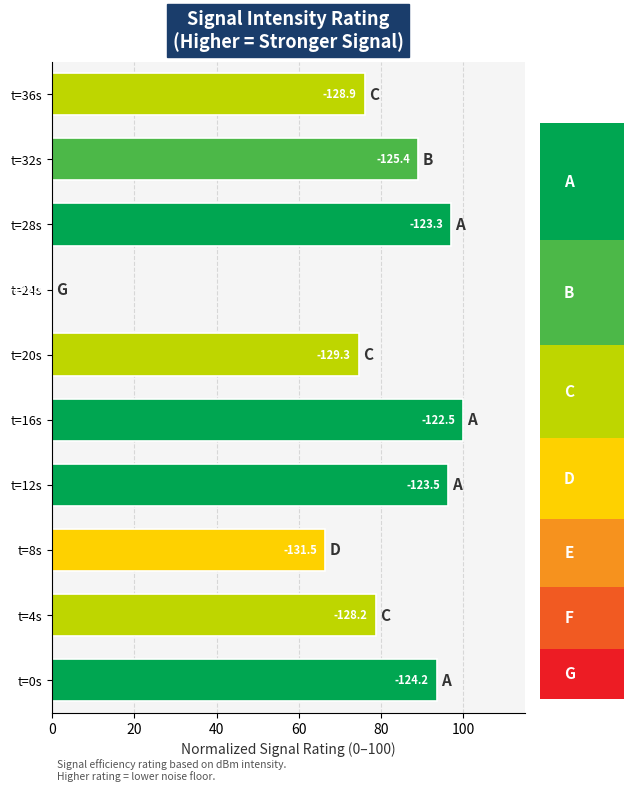

What is the sum of all values?

771.9